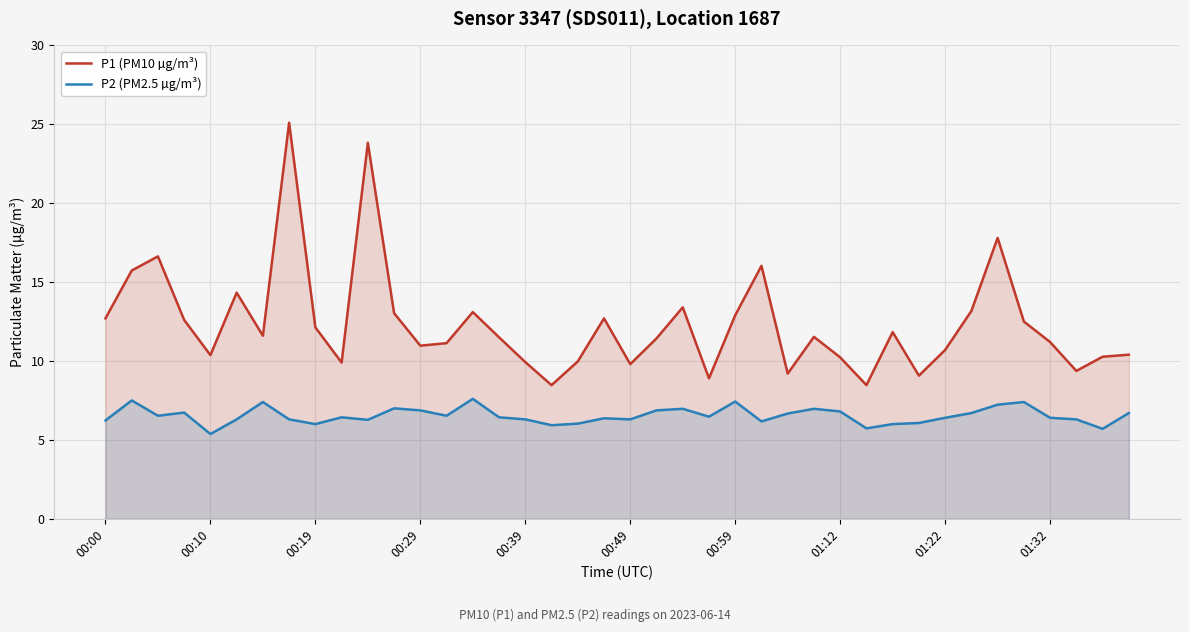

What is the highest value of the P2 (PM2.5 µg/m³) series?

7.6